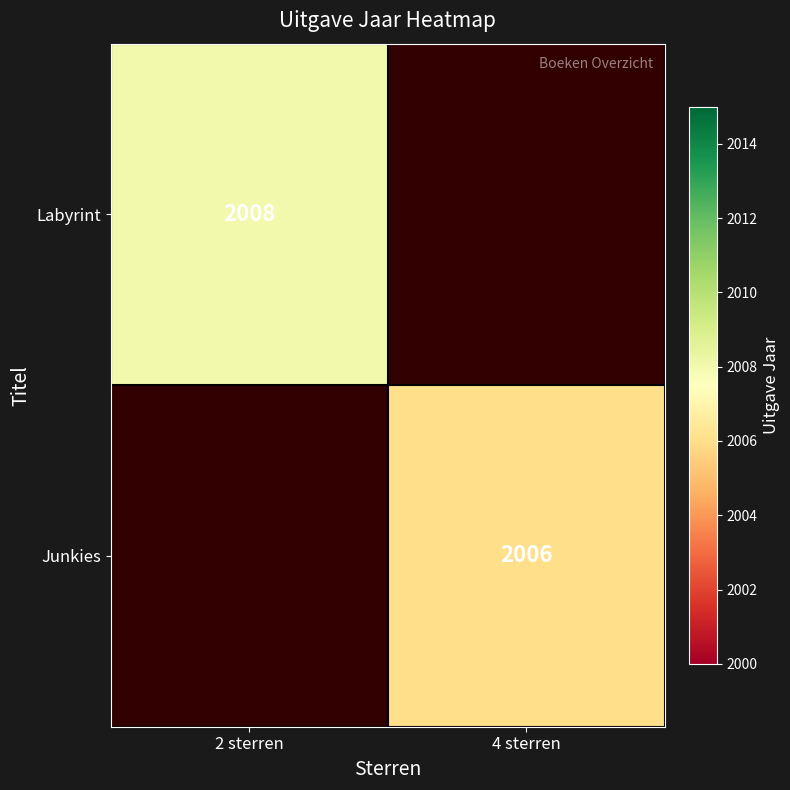

What is the greatest value displayed?

2008.0